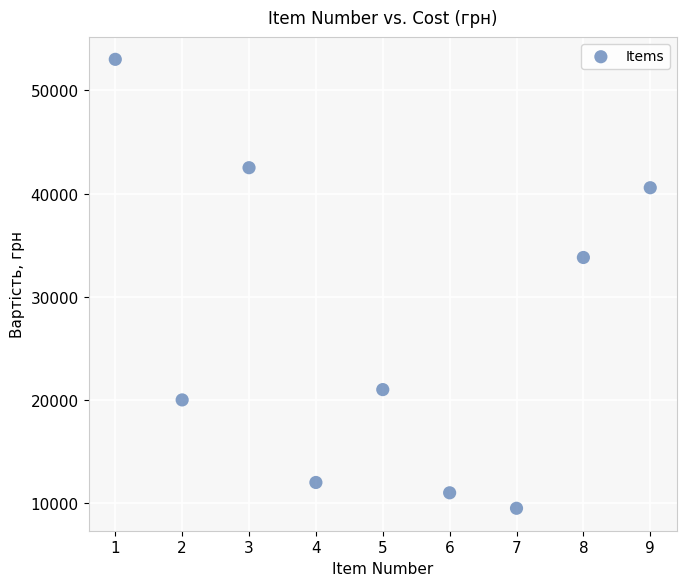

What Y value in the scatter plot is closest to 31250?

33800